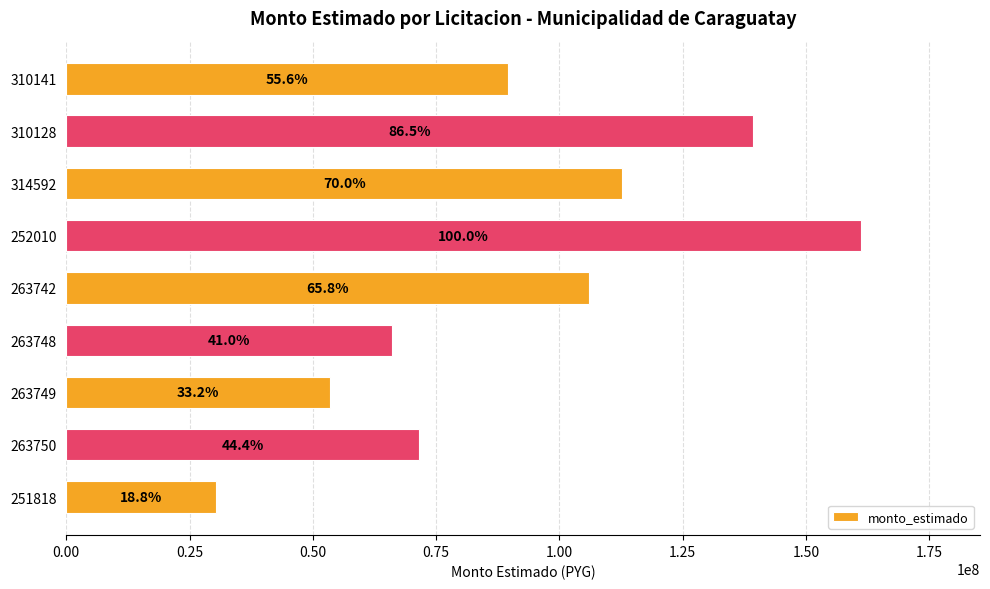

How many bars are there in total?

9